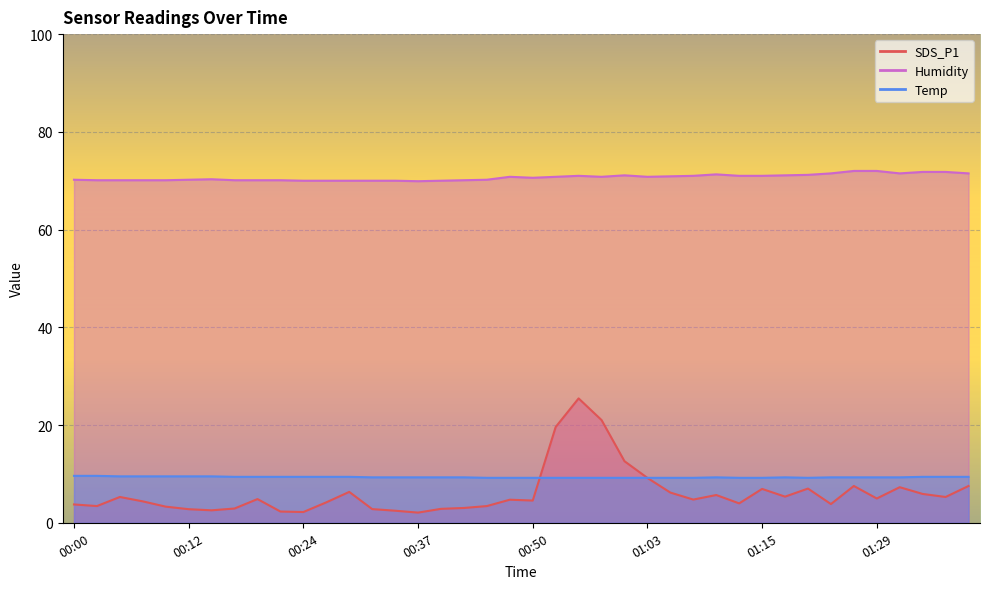

Reading left to right, list all the values displayed in this chart.

SDS_P1: 3.8	3.4	5.3	4.4	3.3	2.8	2.5	2.9	4.8	2.3	2.2	4.2	6.3	2.8	2.5	2.1	2.9	3.0	3.4	4.7	4.5	19.6	25.4	21.0	12.6	9.2	6.2	4.8	5.7	4.0	6.9	5.3	7.0	3.8	7.5	5.0	7.3	5.9	5.3	7.5
Humidity: 70.2	70.1	70.1	70.1	70.1	70.2	70.3	70.1	70.1	70.1	70.0	70.0	70.0	70.0	70.0	69.9	70.0	70.1	70.2	70.8	70.6	70.8	71.0	70.8	71.1	70.8	70.9	71.0	71.3	71.0	71.0	71.1	71.2	71.5	72.0	72.0	71.5	71.8	71.8	71.5
Temp: 9.6	9.6	9.5	9.5	9.5	9.5	9.5	9.4	9.4	9.4	9.4	9.4	9.4	9.3	9.3	9.3	9.3	9.3	9.2	9.2	9.2	9.2	9.2	9.2	9.2	9.2	9.2	9.2	9.3	9.2	9.2	9.3	9.2	9.3	9.3	9.3	9.3	9.4	9.4	9.4